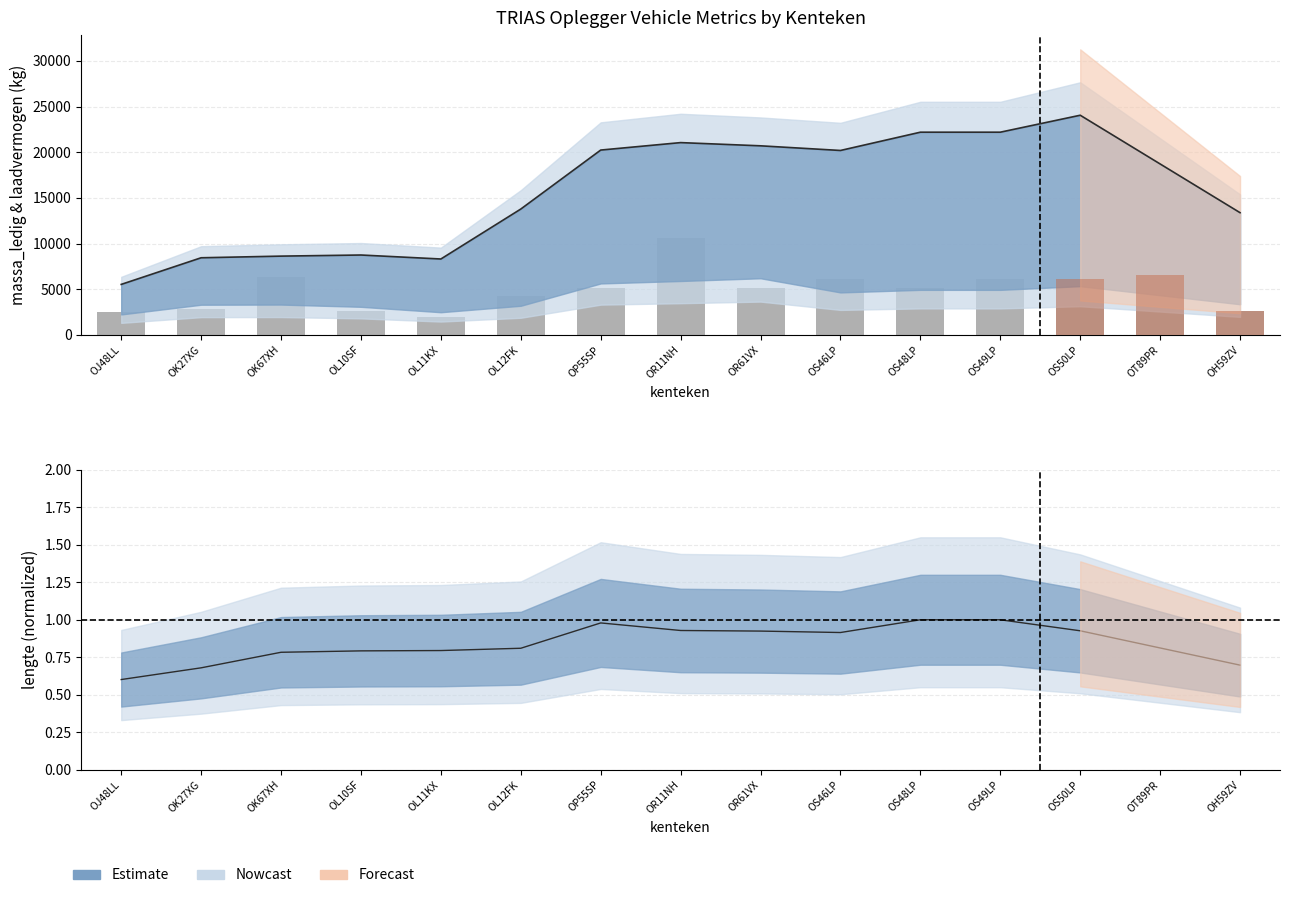

How many bars are there in total?

45